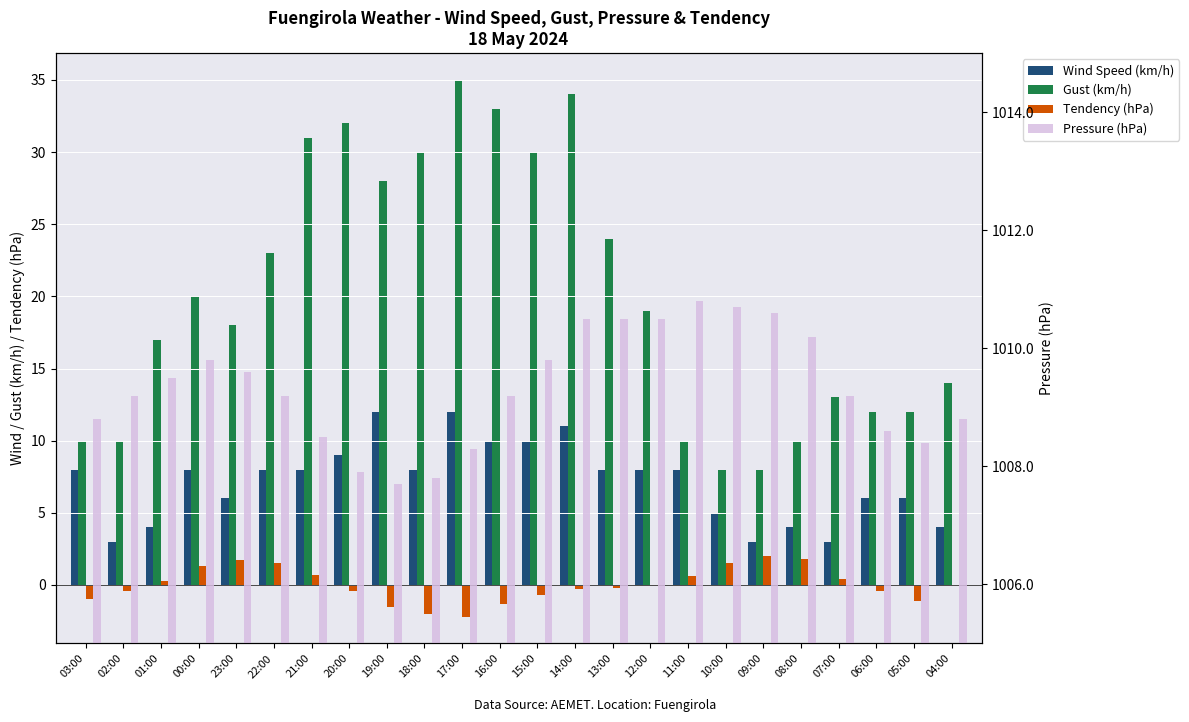

How many values in the Tendency (hPa) series are below 0?

13